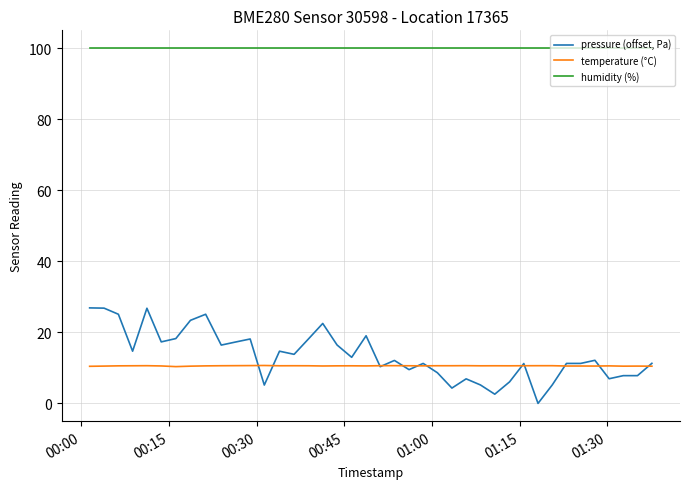

Which series has the widest spread of values?

pressure (offset, Pa)